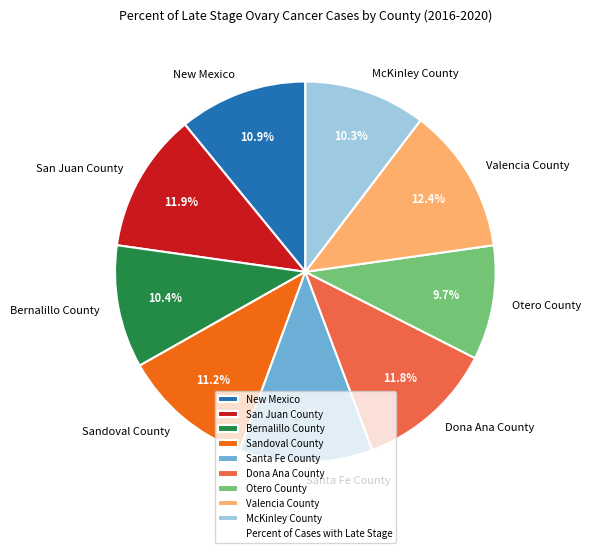

Count the number of slices in the pie.

9